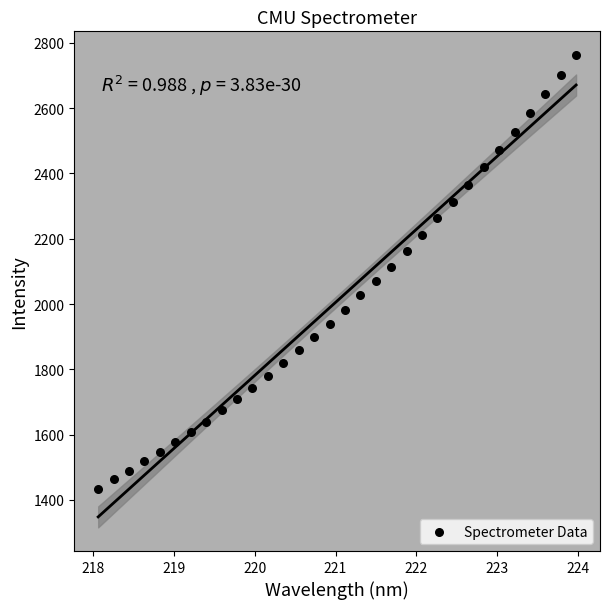

What is the range of Y values (max minus min)?

1328.5